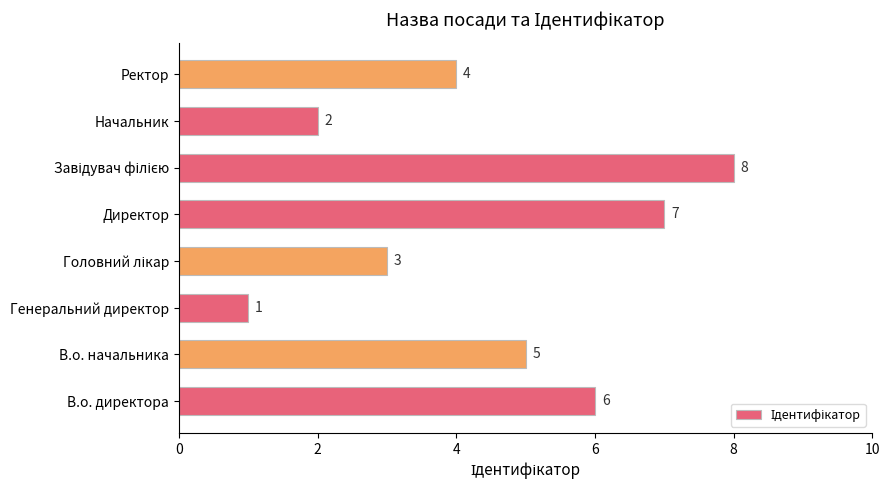

Where is the data nearest to the value 4?

Ректор